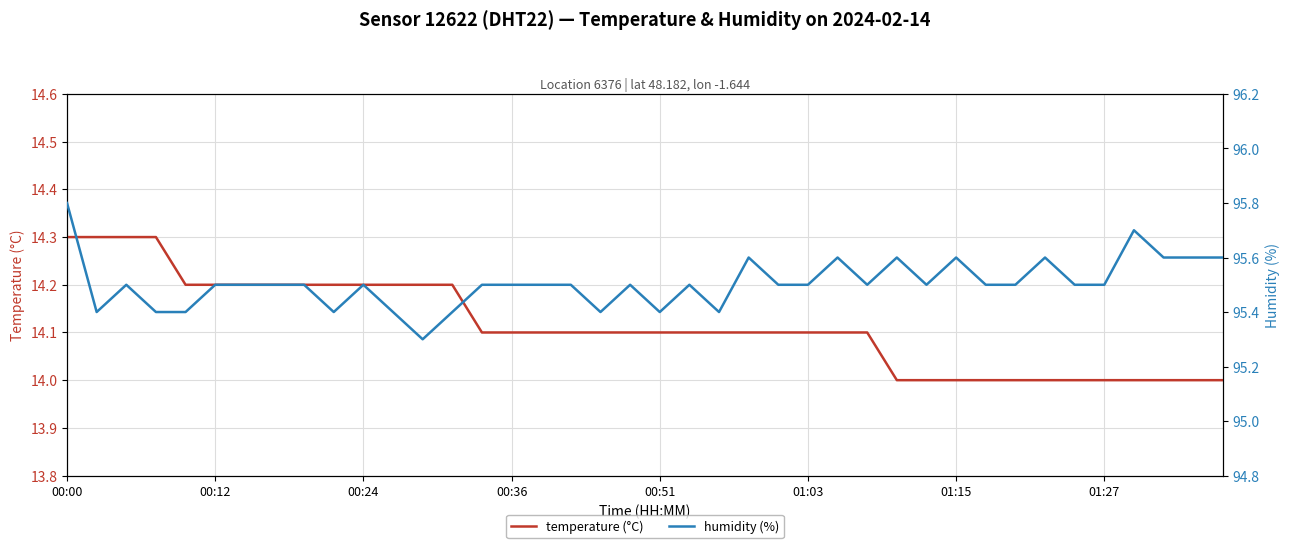

What is the total value across all series at 39?

109.6